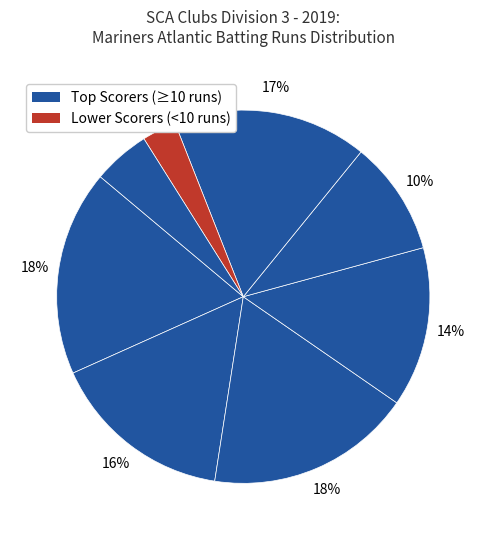

How many segments does this pie chart have?

8